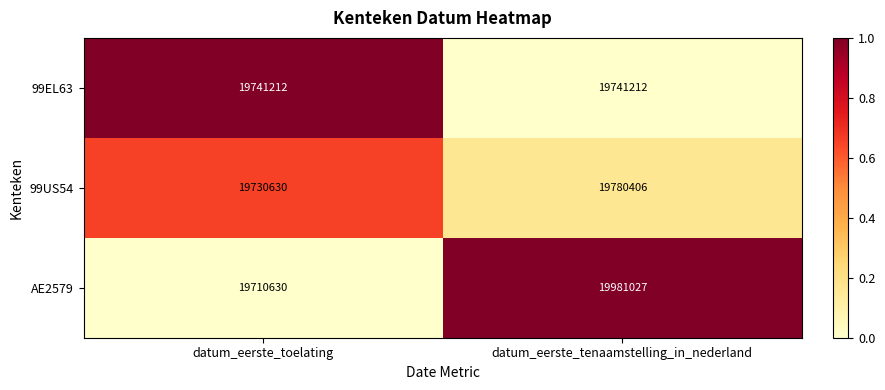

At which category is the sum across all series the highest?

datum_eerste_tenaamstelling_in_nederland